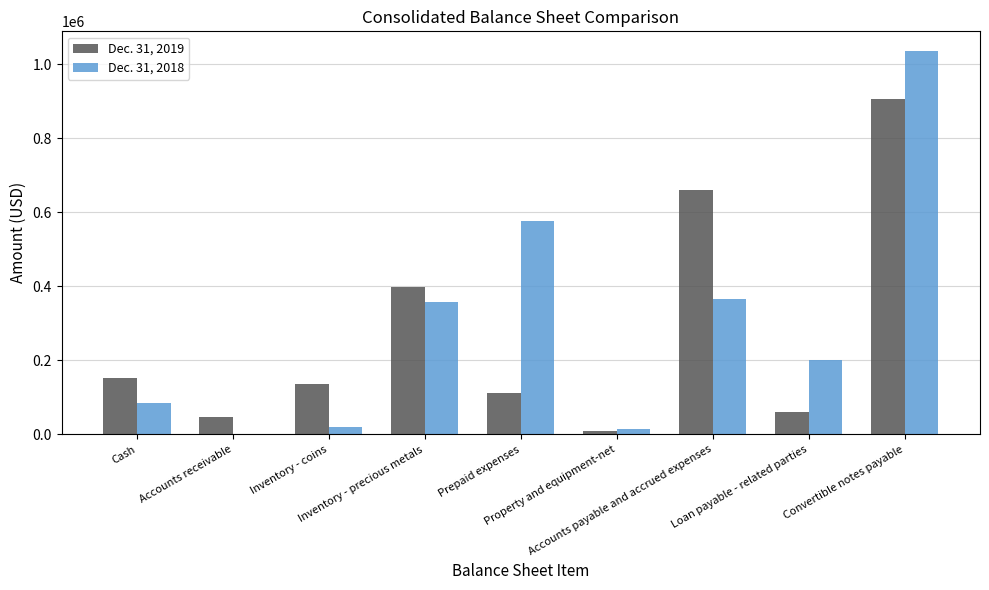

What is the difference between the Dec. 31, 2019 values at Property and equipment-net and Accounts payable and accrued expenses?

650641